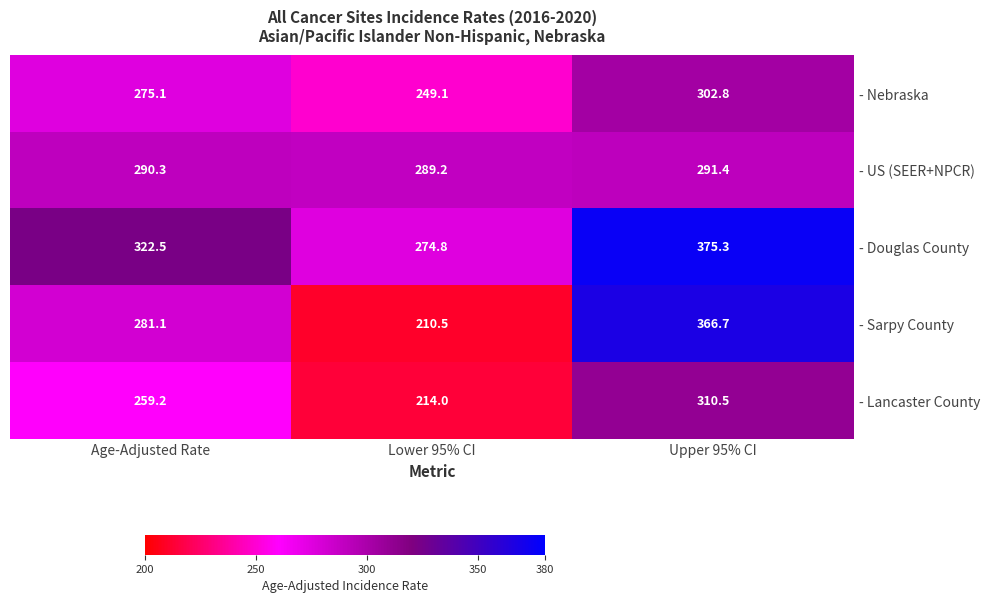

Is it true that - Lancaster County equals 124.8 at Age-Adjusted Rate?

False